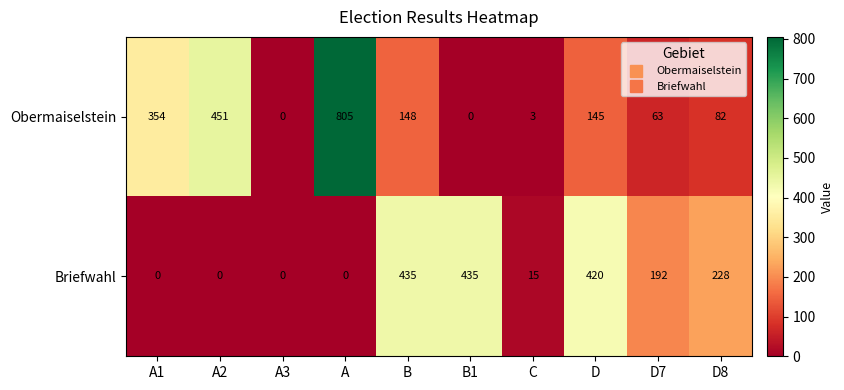

Count the number of data series in this chart.

2